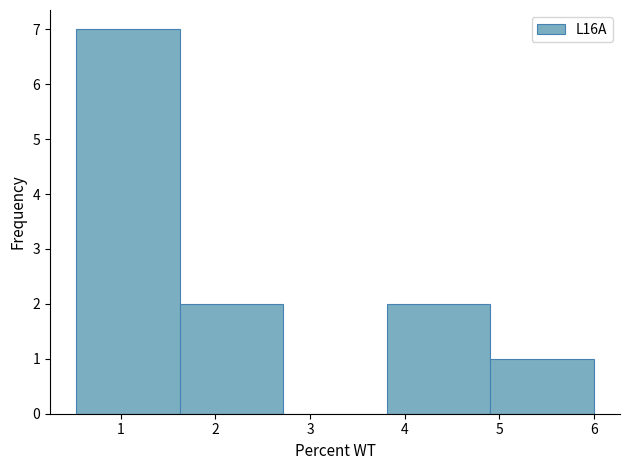

Over which range of the x-axis is the bar tallest?

0.5 to 1.6